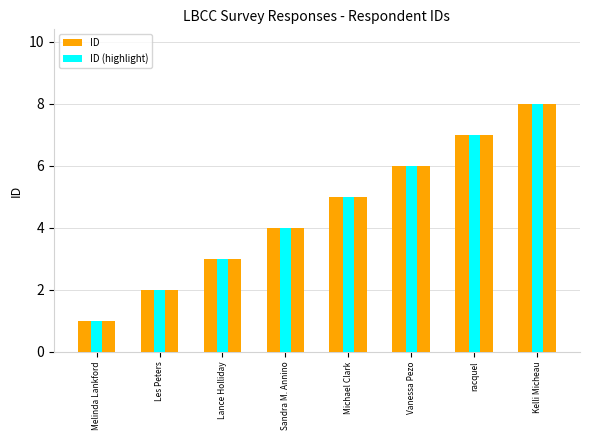

How many data points in ID (highlight) are above 5?

3